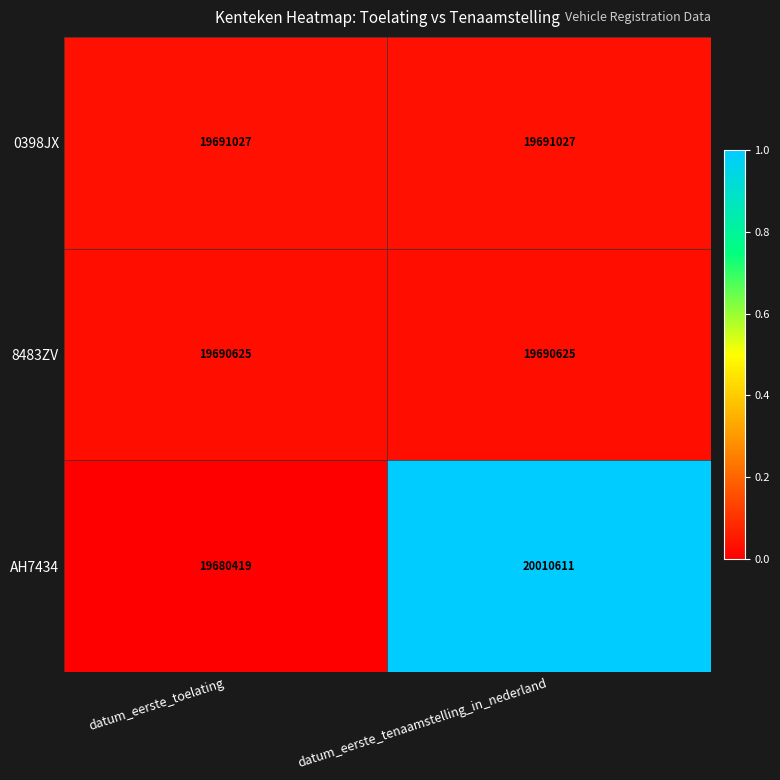

What is the difference between the AH7434 values at datum_eerste_toelating and datum_eerste_tenaamstelling_in_nederland?

330192